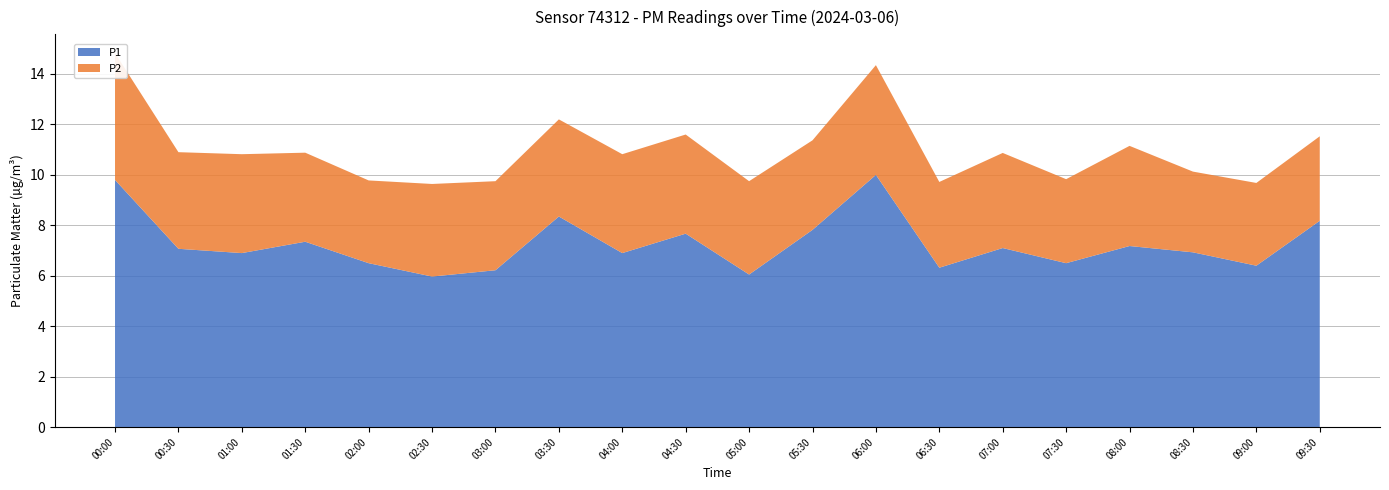

Reading left to right, extract all data points from this chart.

P1: 9.8	7.1	6.9	7.3	6.5	6.0	6.2	8.3	6.9	7.7	6.0	7.8	10.0	6.3	7.1	6.5	7.2	6.9	6.4	8.2
P2: 5.0	3.8	3.9	3.5	3.3	3.7	3.5	3.9	3.9	3.9	3.7	3.5	4.3	3.4	3.8	3.3	4.0	3.2	3.3	3.4